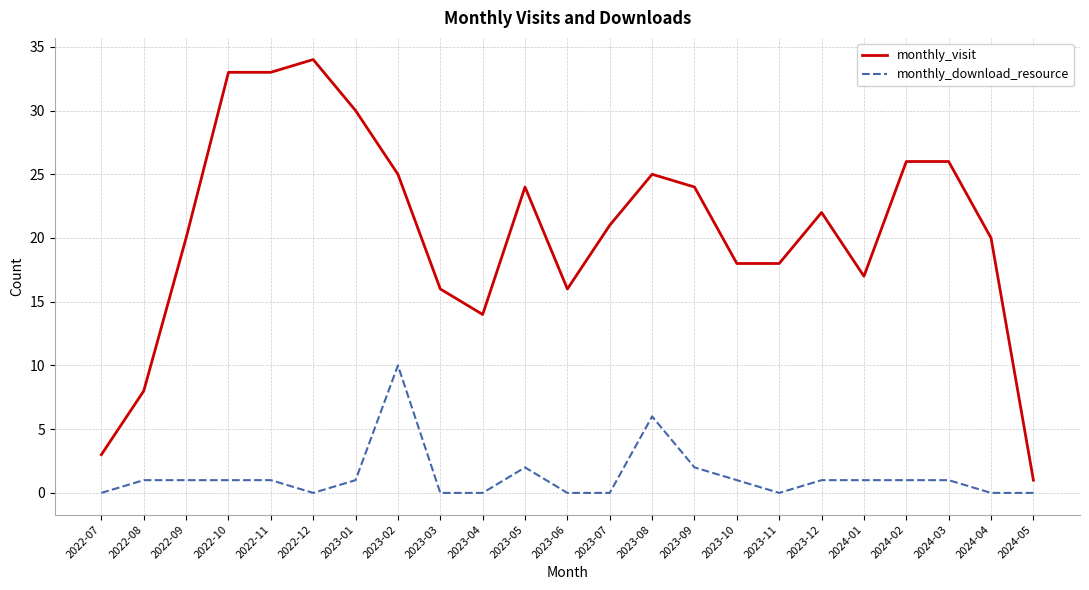

Reading left to right, extract all data points from this chart.

monthly_visit: 3	8	20	33	33	34	30	25	16	14	24	16	21	25	24	18	18	22	17	26	26	20	1
monthly_download_resource: 0	1	1	1	1	0	1	10	0	0	2	0	0	6	2	1	0	1	1	1	1	0	0